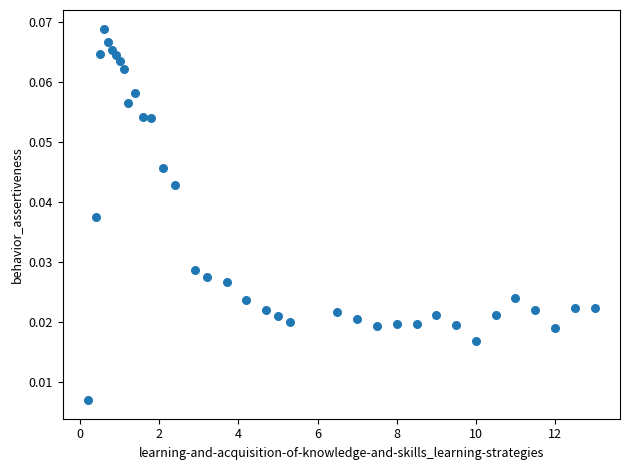

What is the range of X values (max minus min)?

12.8